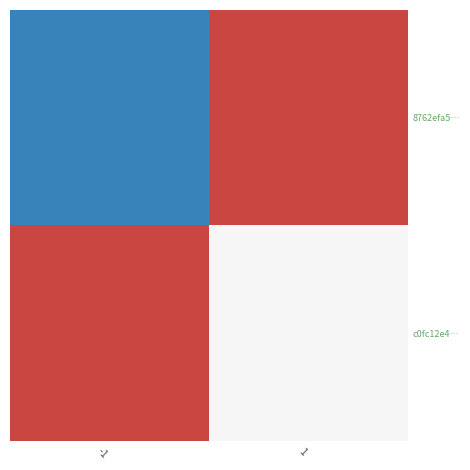

Rank the series at -1 from lowest to highest value.

8762efa5…, c0fc12e4…